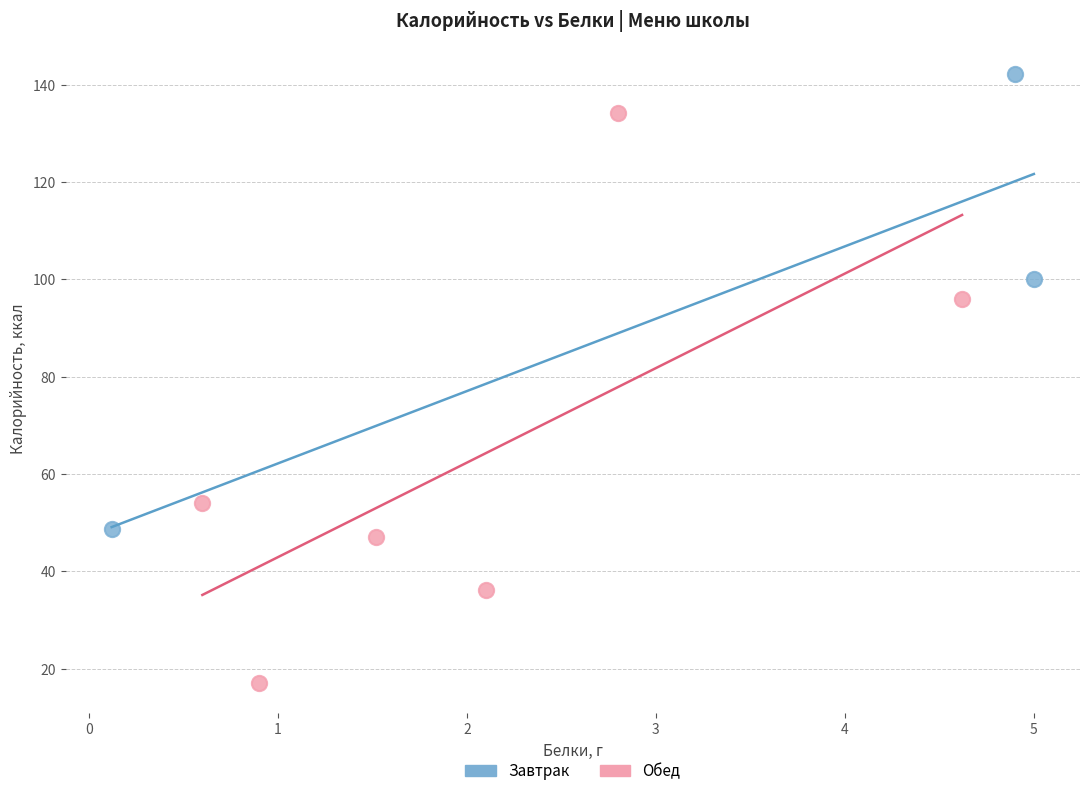

Which series contains the lowest Y value?

Обед